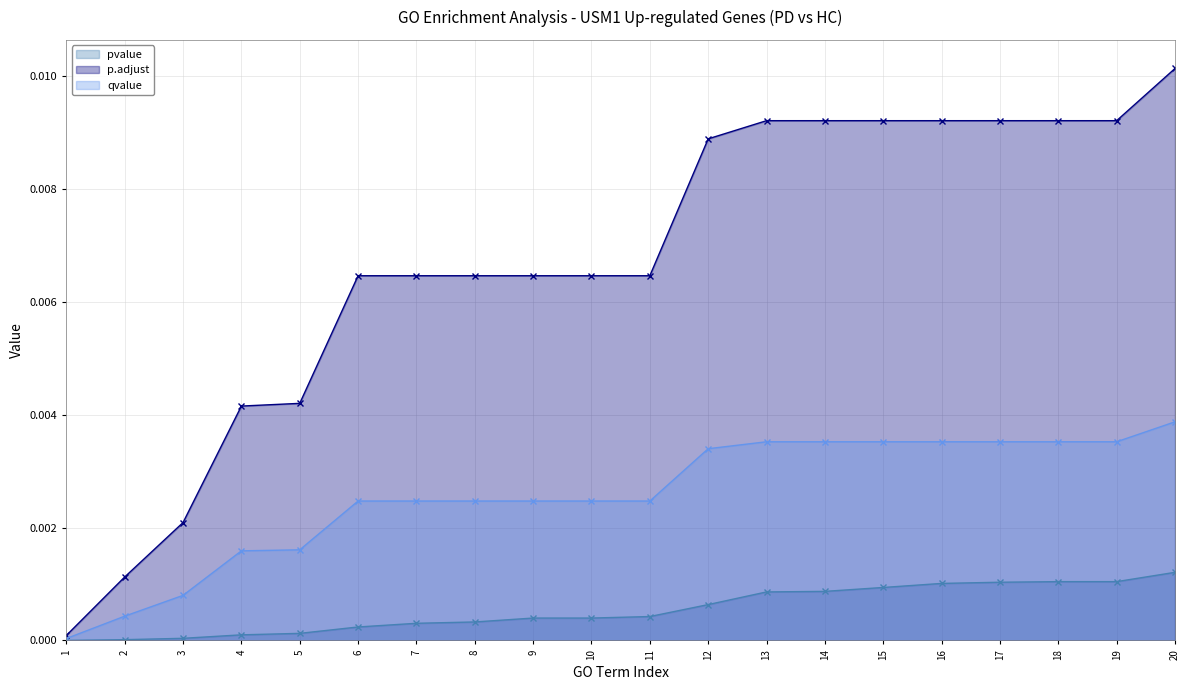

Rank the series at 2 from lowest to highest value.

pvalue, qvalue, p.adjust